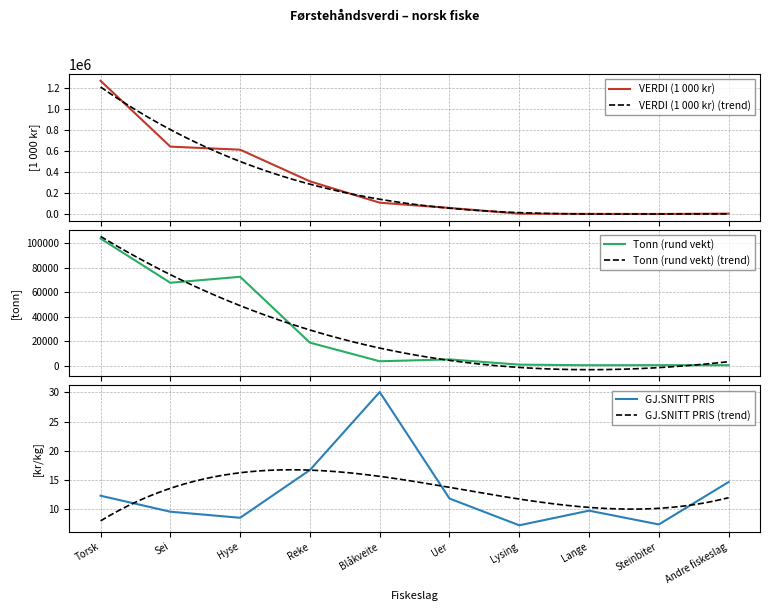

What are all the series names shown in the legend?

VERDI (1 000 kr), Tonn (rund vekt), GJ.SNITT PRIS